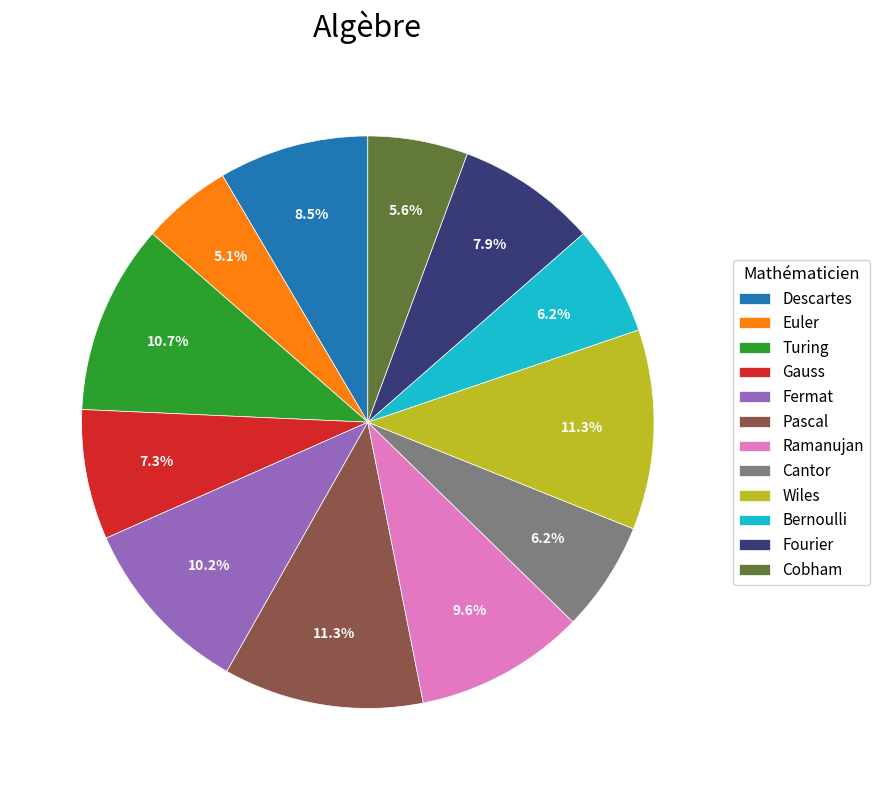

What percentage do Cantor and Ramanujan together represent?

15.8%